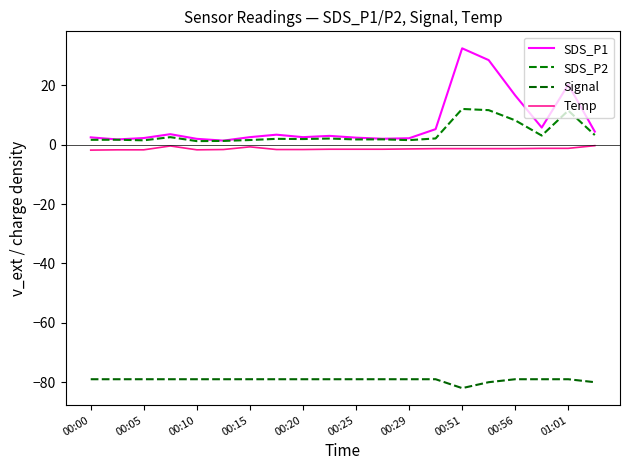

What are all the series names shown in the legend?

SDS_P1, SDS_P2, Signal, Temp